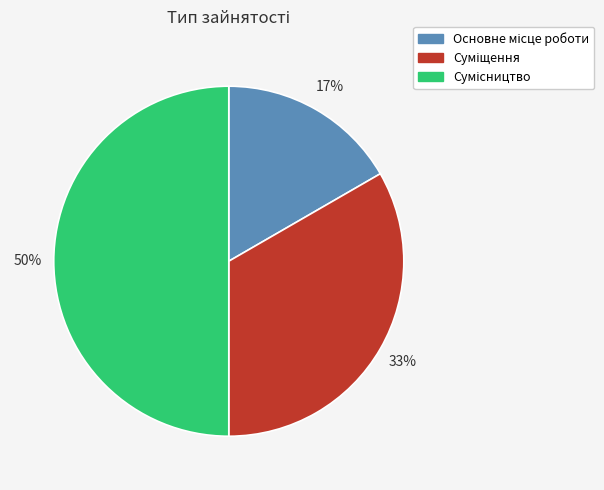

To the nearest percent, what is the difference between the largest and smallest slice percentages?

33%